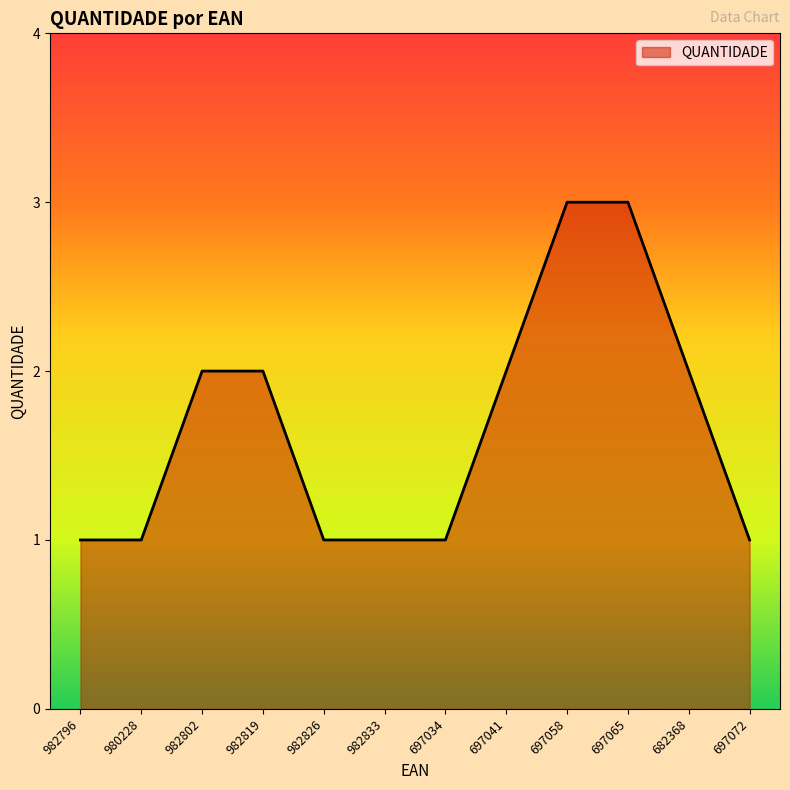

The chart shows a value of 0 at 982796. True or false?

False